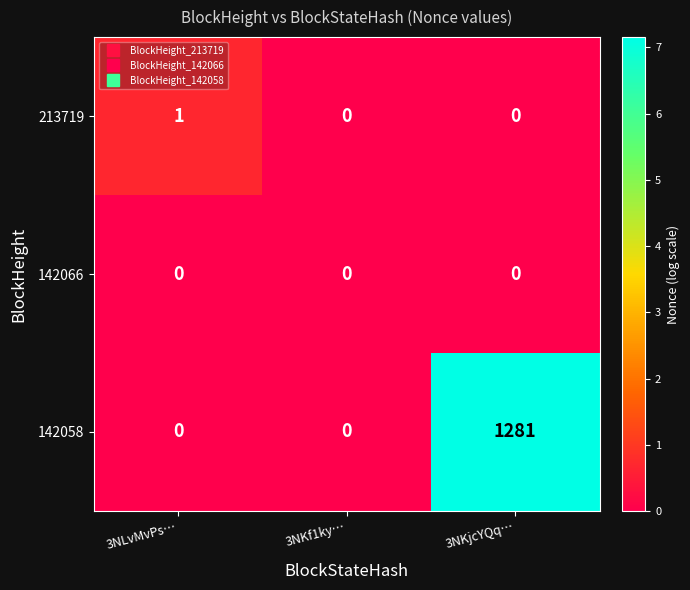

How many distinct data groups are displayed?

3